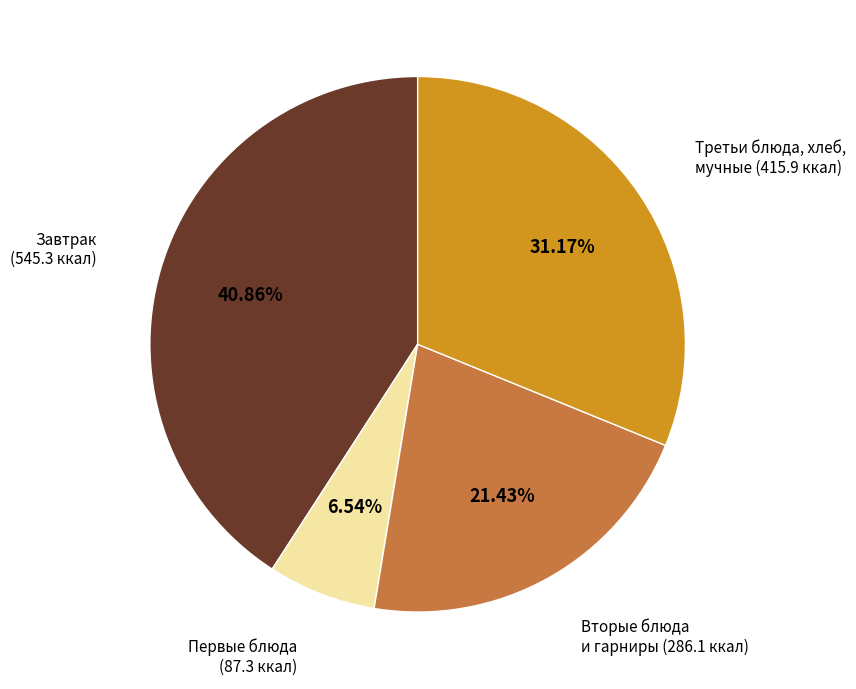

Rank the categories by value from highest to lowest.

Завтрак (545.3 ккал), Третьи блюда, хлеб, мучные (415.9 ккал), Вторые блюда и гарниры (286.1 ккал), Первые блюда (87.3 ккал)